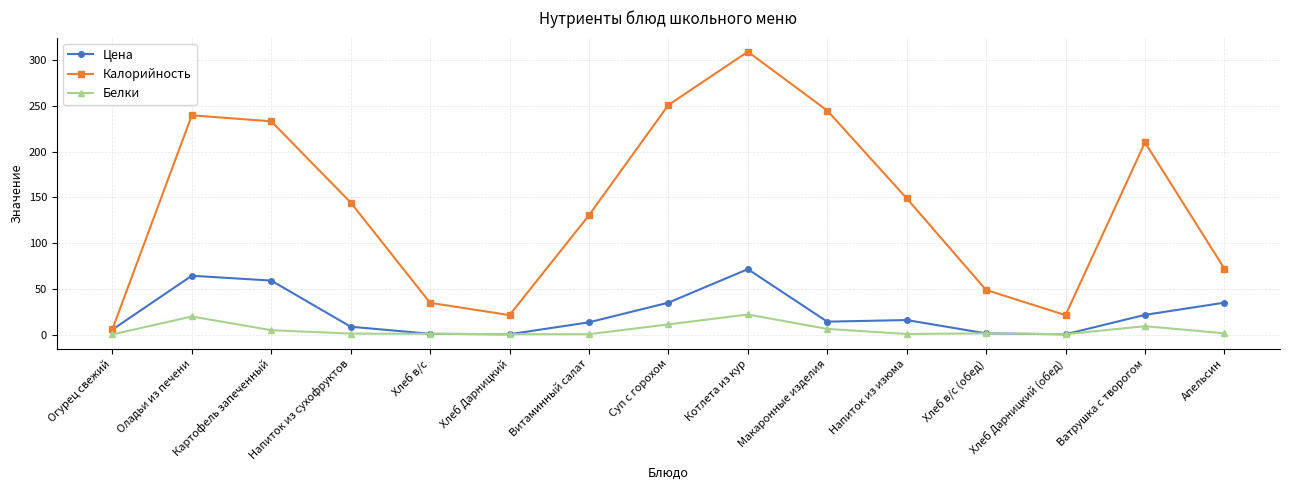

Which series changed the most between Ватрушка с творогом and Апельсин?

Калорийность